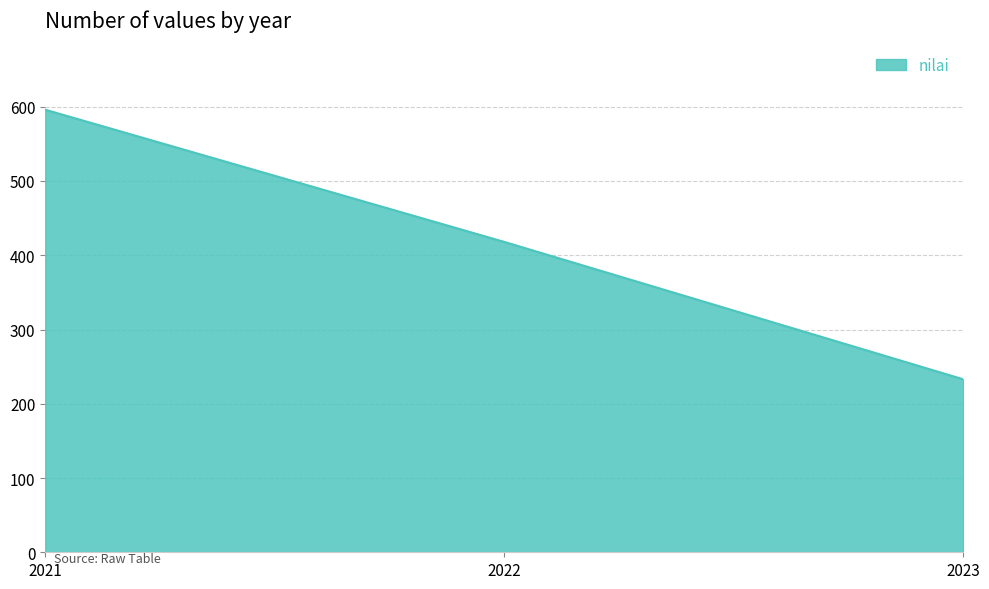

True or false: the data shows 53 at 2023.

False